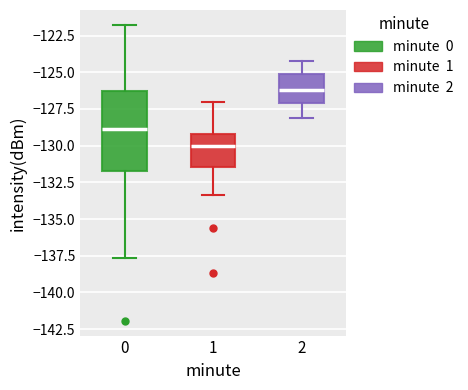

Which box's median line is the highest?

2